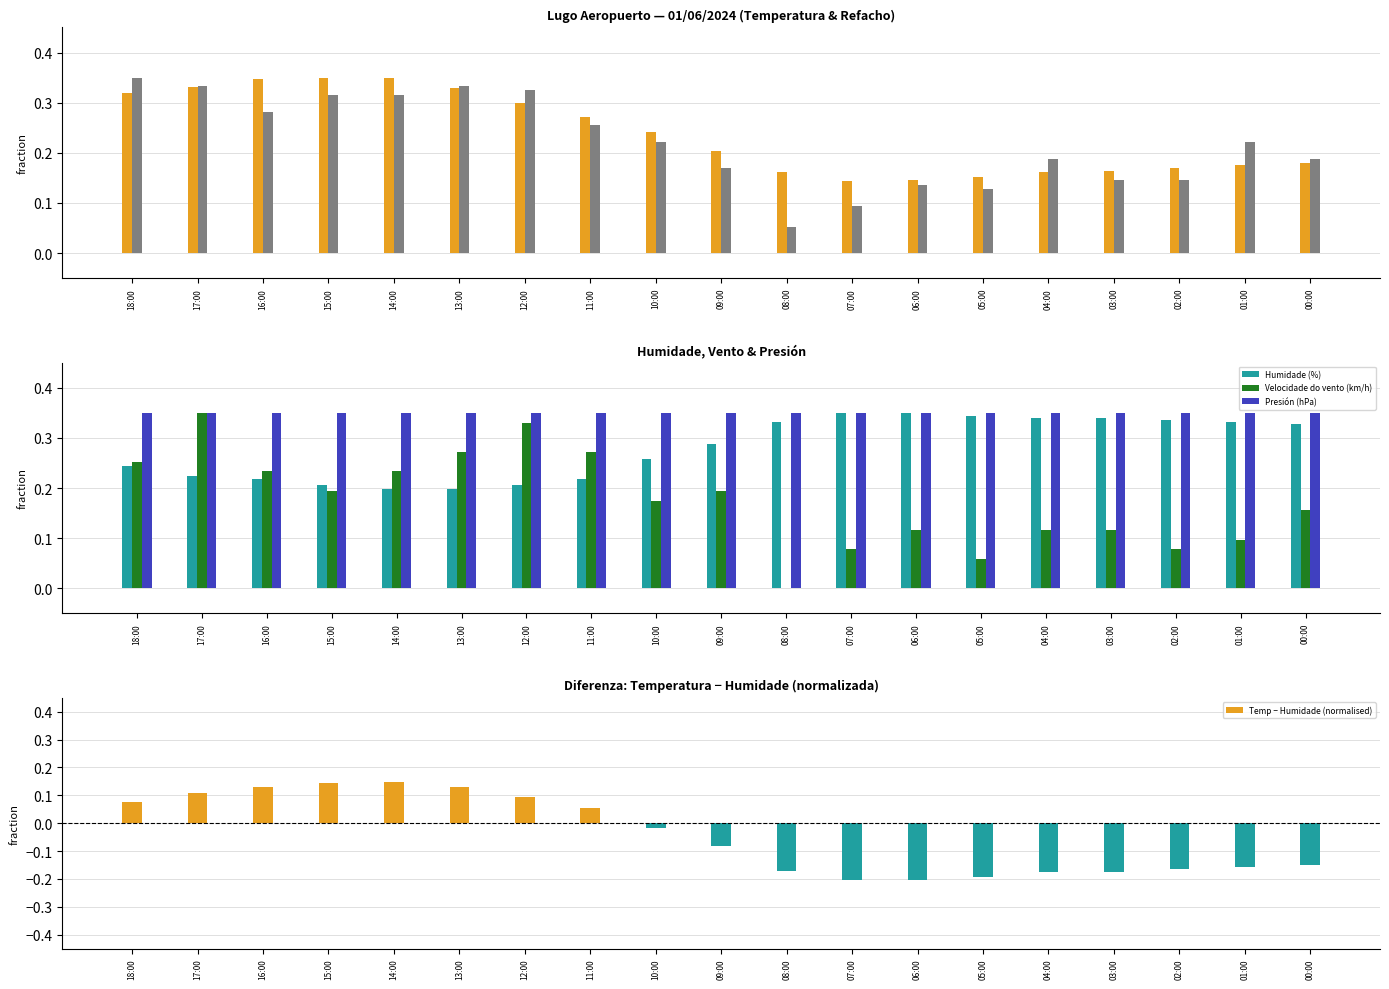

Rank the series by their maximum value, from highest to lowest.

Temperatura (ºC), Refacho (km/h), Humidade (%), Velocidade do vento (km/h), Presión (hPa), Temp − Humidade (normalised)